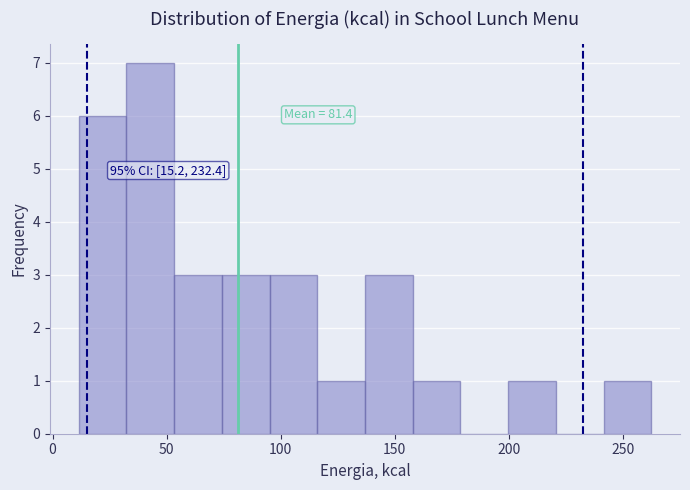

Which range on the x-axis has the tallest bar?

30 to 55